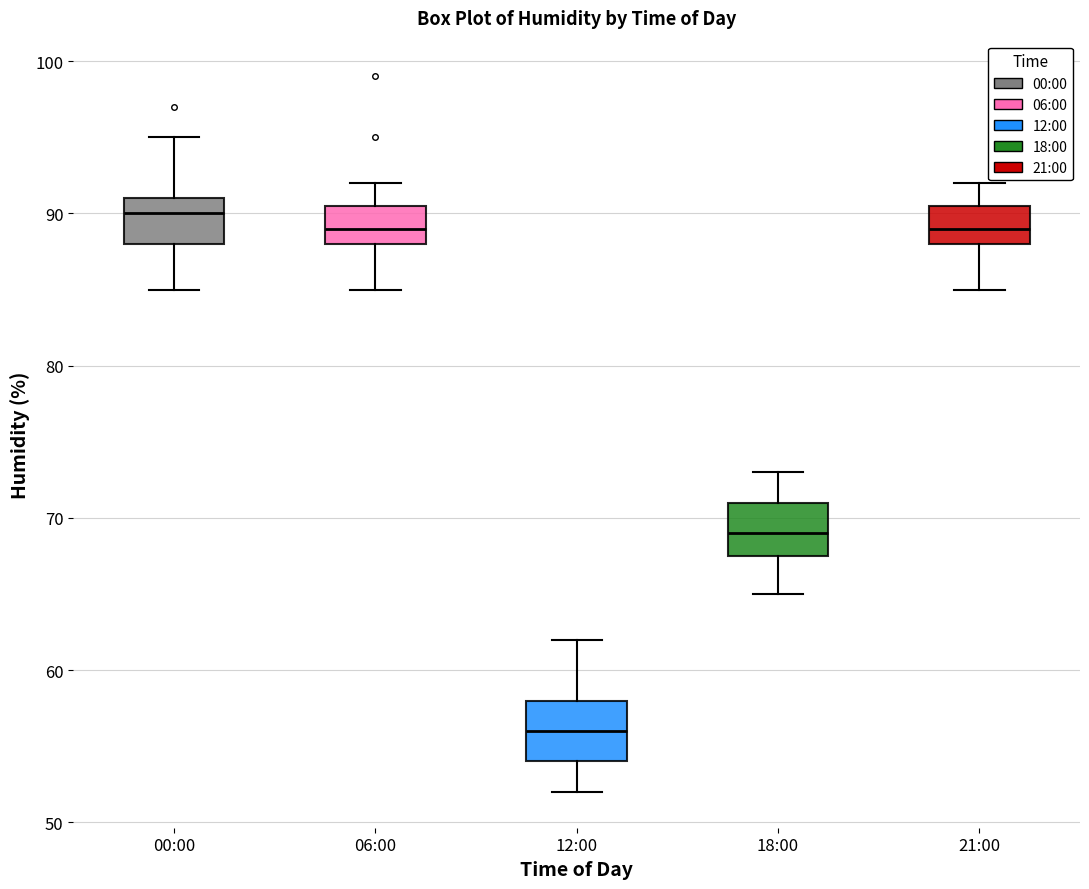

Which box's median line is the lowest?

12:00